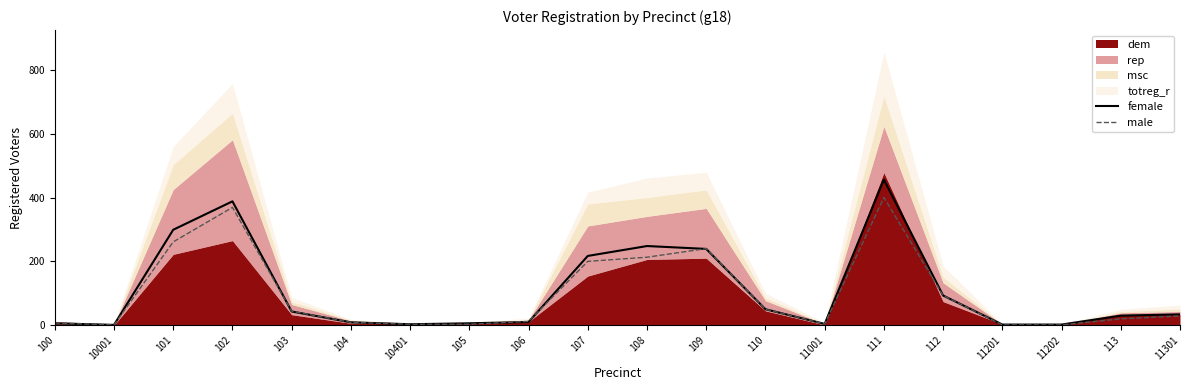

Is the value of male at 11301 greater than the value of female at 103?

No